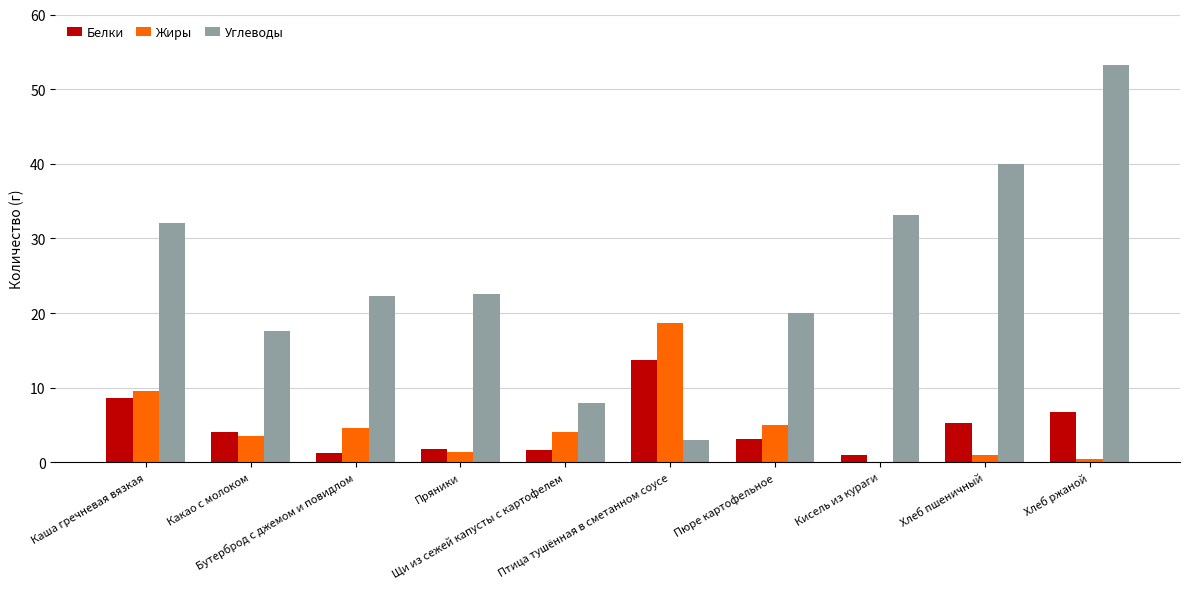

What is the highest value of the Жиры series?

18.6